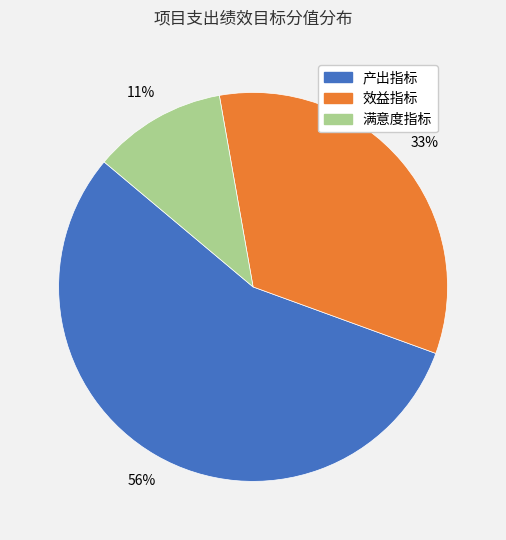

Rank the categories by value from lowest to highest.

满意度指标, 效益指标, 产出指标